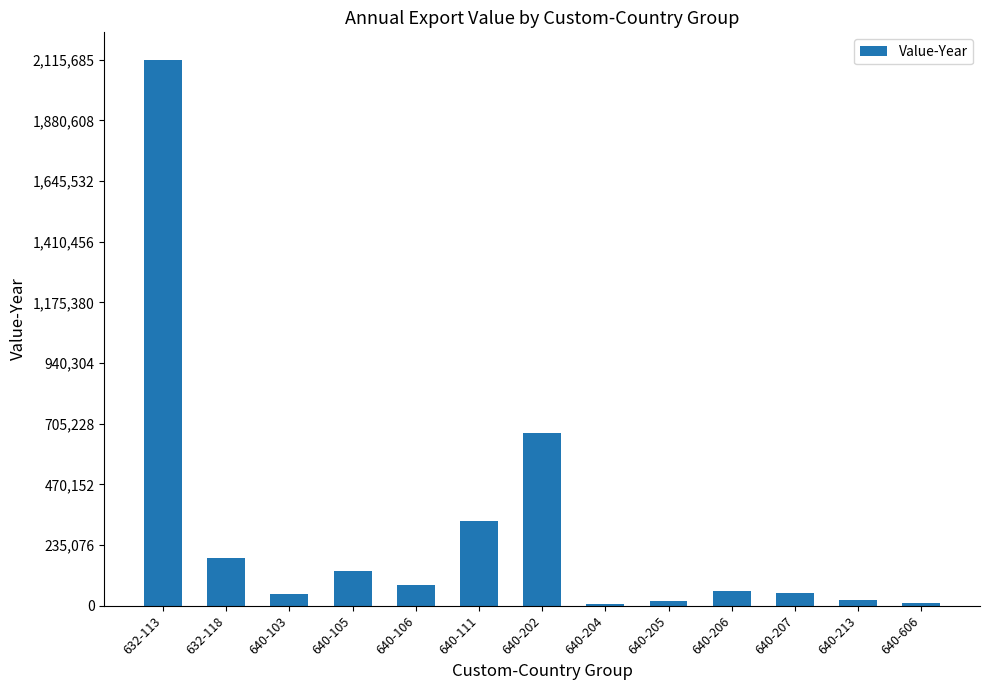

Count the number of data series in this chart.

1